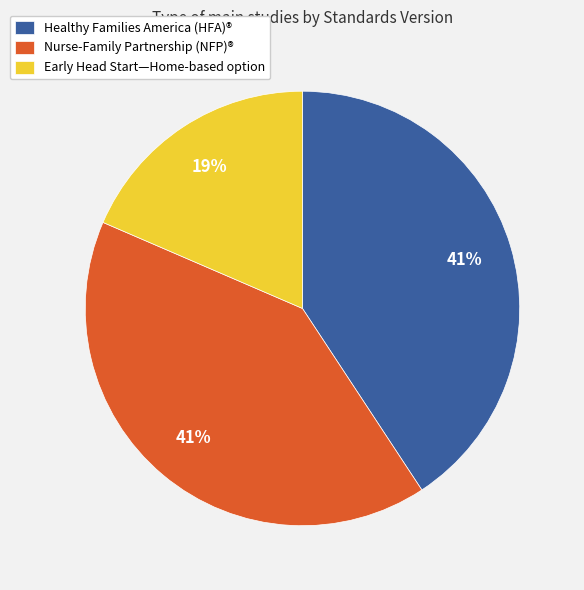

What is the smallest slice in the pie chart?

Early Head Start—Home-based option